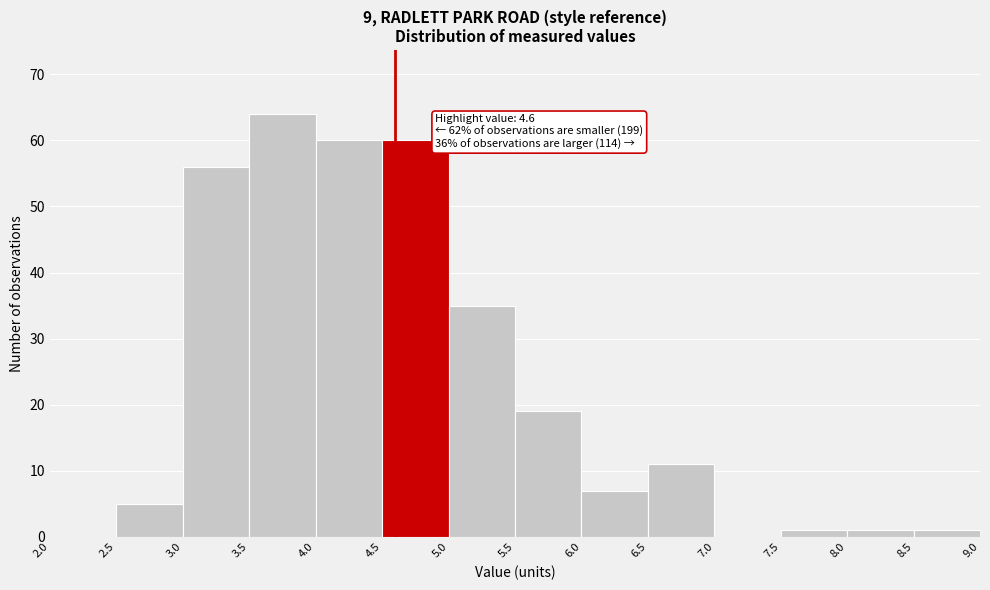

Which range on the x-axis has the tallest bar?

3.5 to 4.0